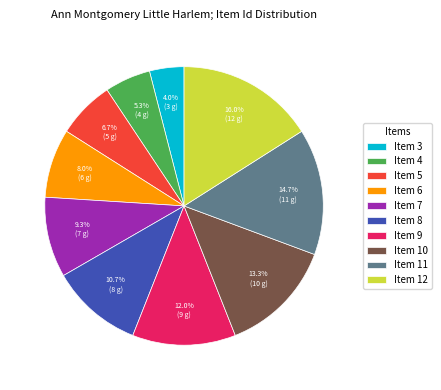

Count the number of slices in the pie.

10